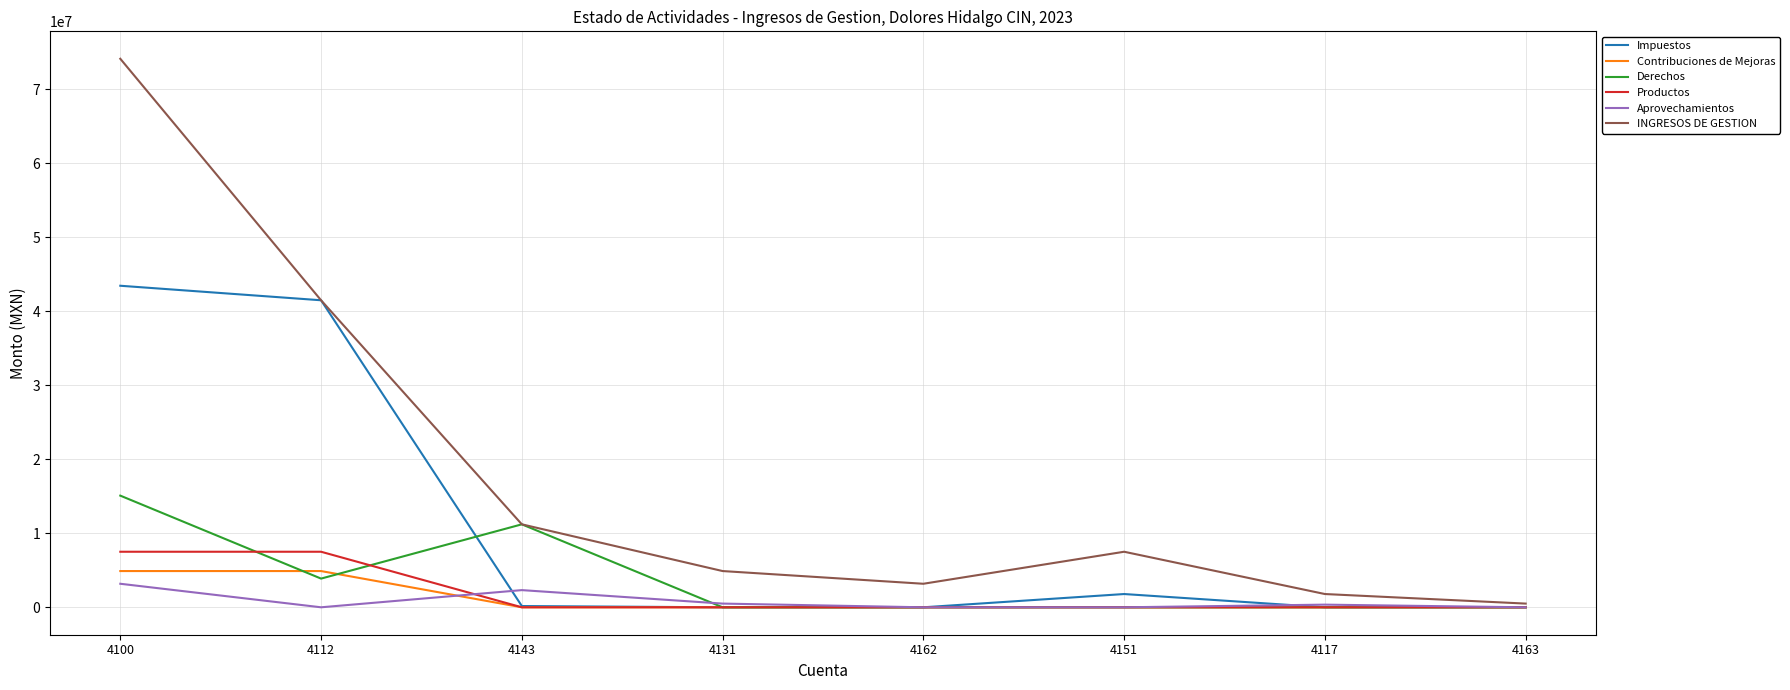

What is the maximum value for Contribuciones de Mejoras?

4896939.4